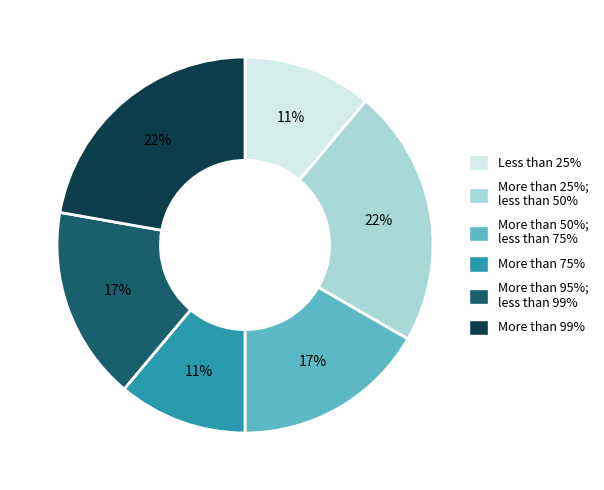

Is there a majority slice in this chart?

No